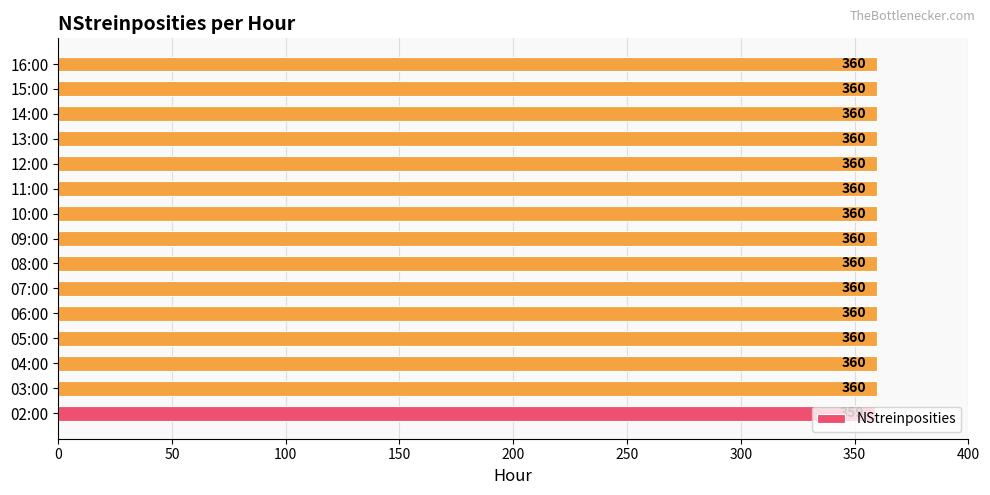

Which label corresponds to the smallest value in the chart?

02:00